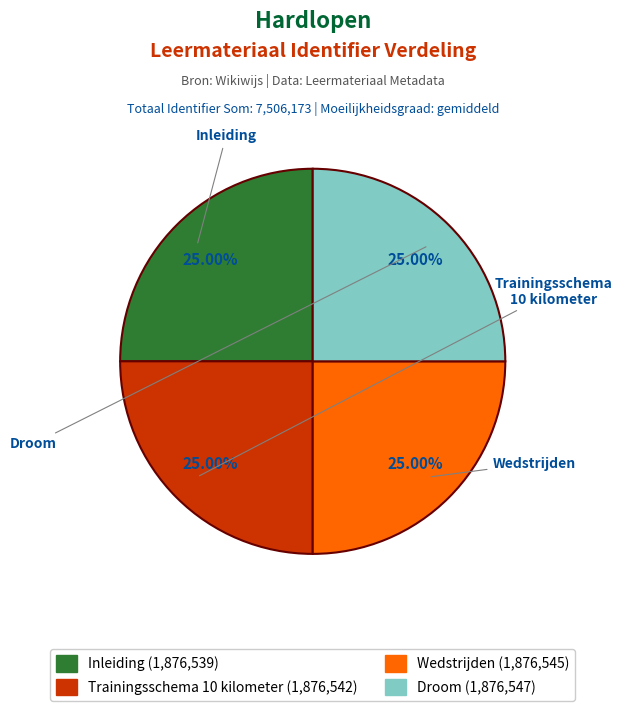

What is the ratio of the value at Inleiding to the value at Wedstrijden?

1.0